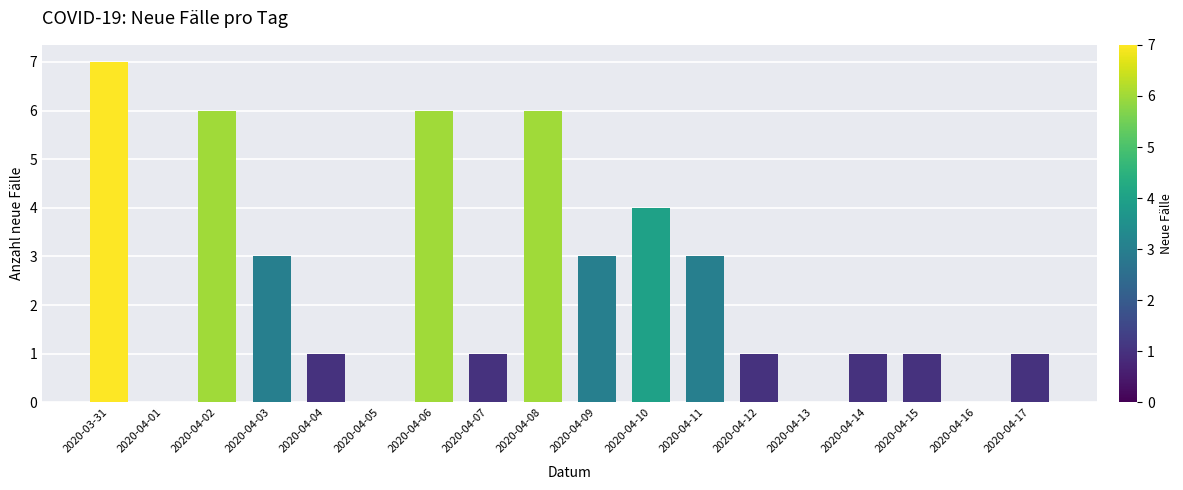

Reading right to left, extract all data points from this chart.

2020-04-17=1	2020-04-16=0	2020-04-15=1	2020-04-14=1	2020-04-13=0	2020-04-12=1	2020-04-11=3	2020-04-10=4	2020-04-09=3	2020-04-08=6	2020-04-07=1	2020-04-06=6	2020-04-05=0	2020-04-04=1	2020-04-03=3	2020-04-02=6	2020-04-01=0	2020-03-31=7